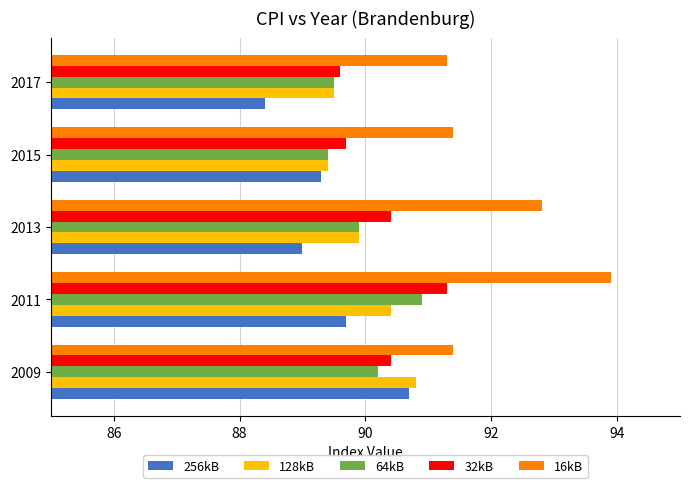

What is the approximate value of 256kB at 2013?

89.0